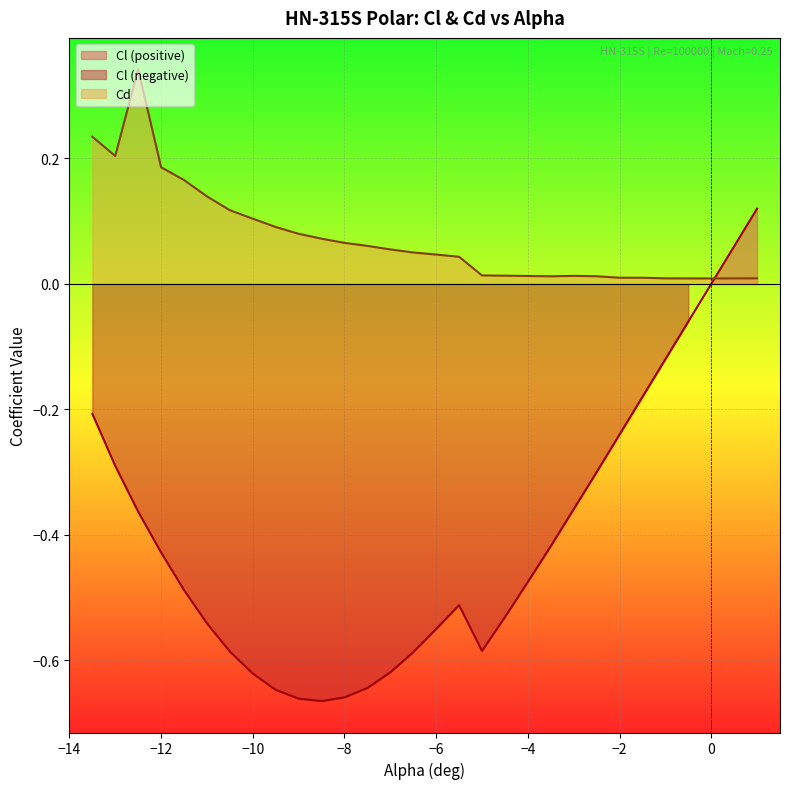

Reading left to right, what are all the values shown in this chart?

Cl: -13.5=-0.2	-13.0=-0.3	-12.5=-0.4	-12.0=-0.4	-11.5=-0.5	-11.0=-0.5	-10.5=-0.6	-10.0=-0.6	-9.5=-0.6	-9.0=-0.7	-8.5=-0.7	-8.0=-0.7	-7.5=-0.6	-7.0=-0.6	-6.5=-0.6	-6.0=-0.6	-5.5=-0.5	-5.0=-0.6	-4.5=-0.5	-4.0=-0.5	-3.5=-0.4	-3.0=-0.4	-2.5=-0.3	-2.0=-0.2	-1.5=-0.2	-1.0=-0.1	-0.5=-0.1	0.0=0.0	0.5=0.1	1.0=0.1
Cd: -13.5=0.2	-13.0=0.2	-12.5=0.3	-12.0=0.2	-11.5=0.2	-11.0=0.1	-10.5=0.1	-10.0=0.1	-9.5=0.1	-9.0=0.1	-8.5=0.1	-8.0=0.1	-7.5=0.1	-7.0=0.1	-6.5=0.1	-6.0=0.0	-5.5=0.0	-5.0=0.0	-4.5=0.0	-4.0=0.0	-3.5=0.0	-3.0=0.0	-2.5=0.0	-2.0=0.0	-1.5=0.0	-1.0=0.0	-0.5=0.0	0.0=0.0	0.5=0.0	1.0=0.0